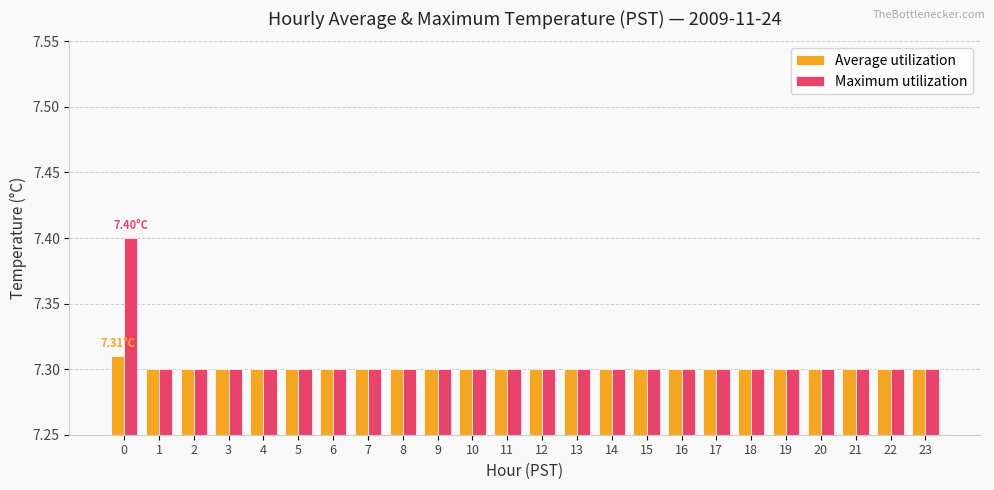

Rank the series by their maximum value, from highest to lowest.

Maximum utilization, Average utilization